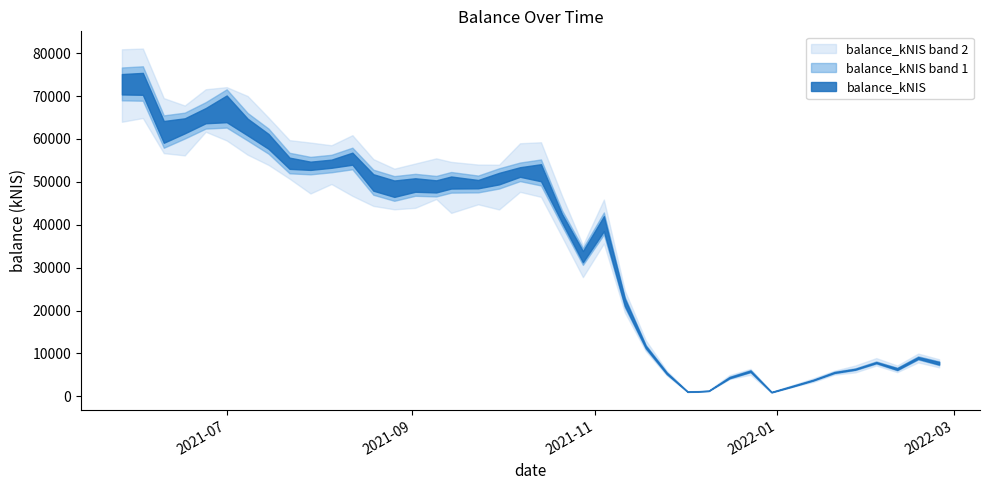

What is the difference between the maximum and minimum values?

72663.4